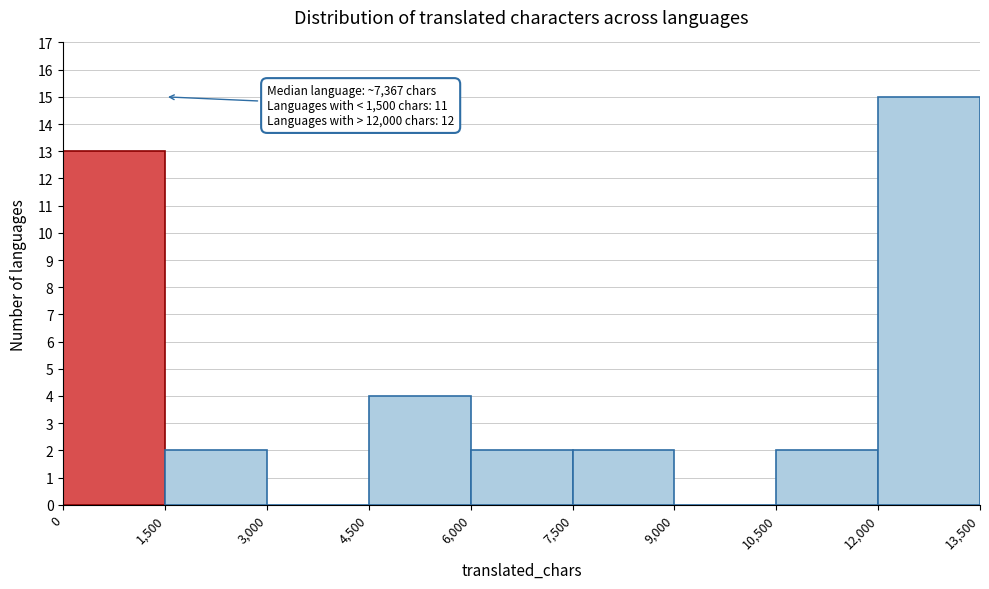

Which range on the x-axis has the tallest bar?

12,000 to 13,500